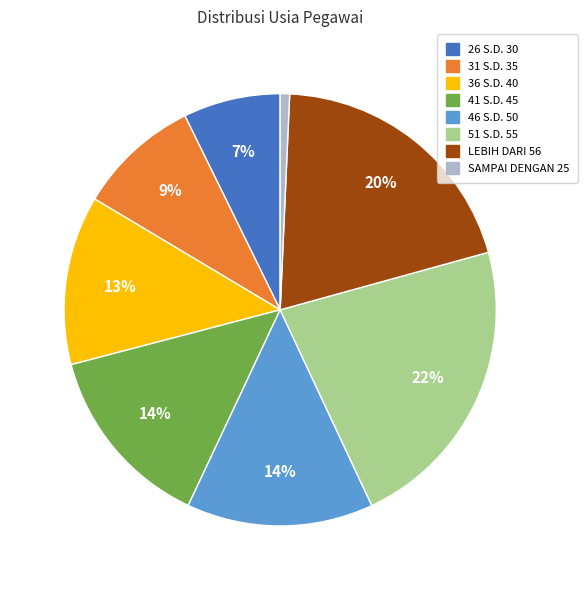

Is 41 S.D. 45 the majority of the pie?

No